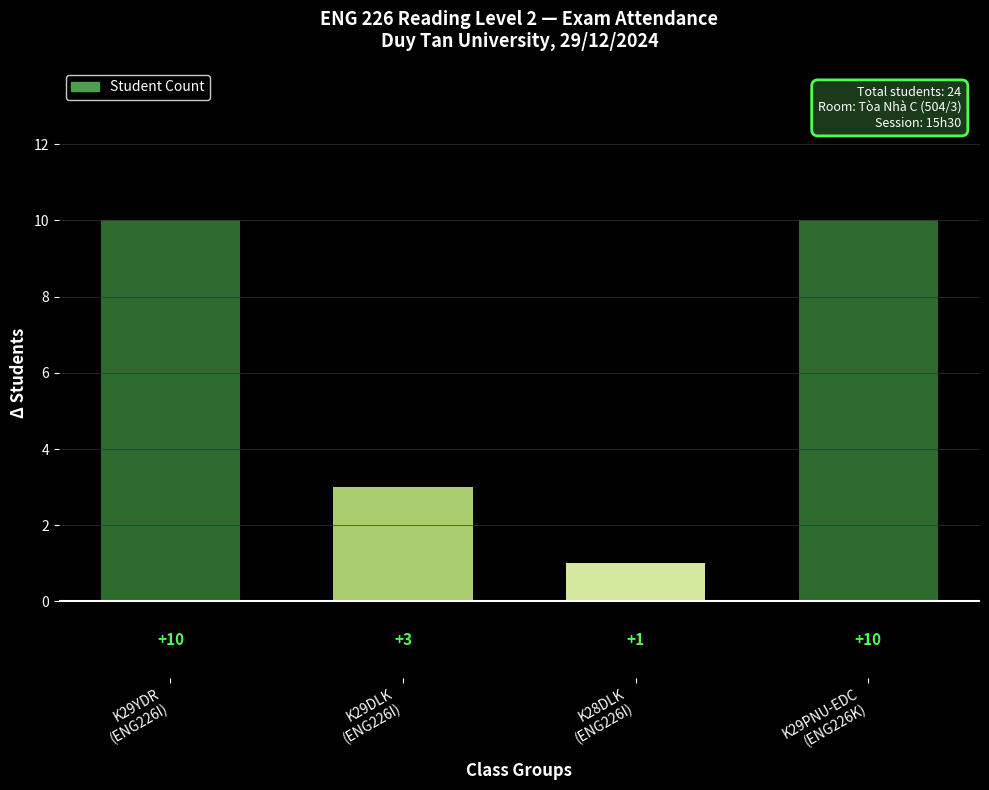

The value at K29YDR
(ENG226I) is 5. True or false?

False